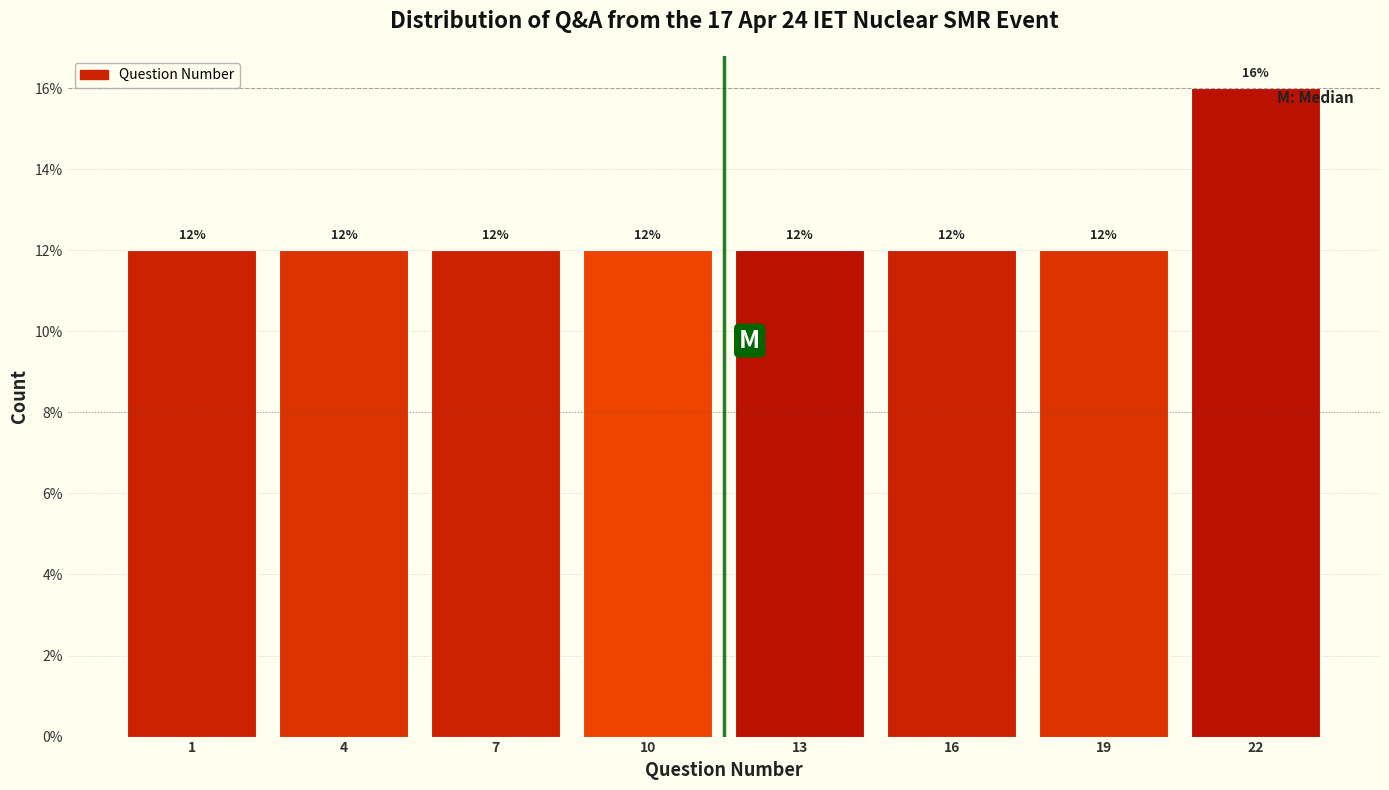

Are the bars horizontal?

No